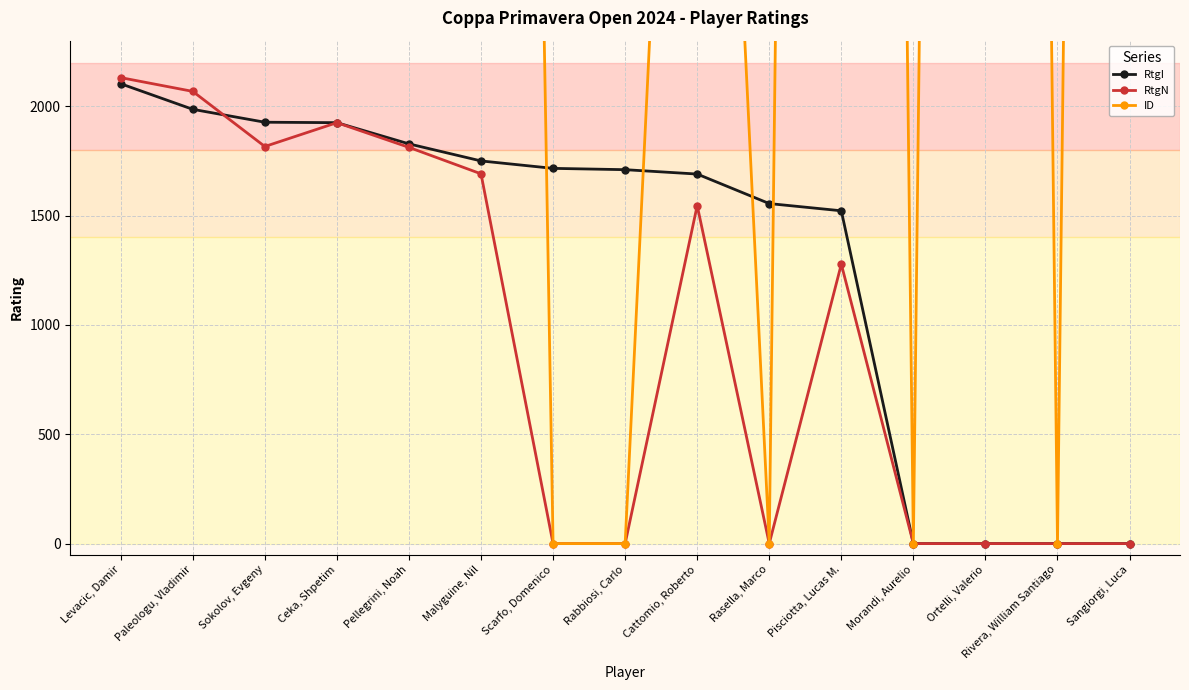

At which label does RtgN reach its peak?

Levacic, Damir